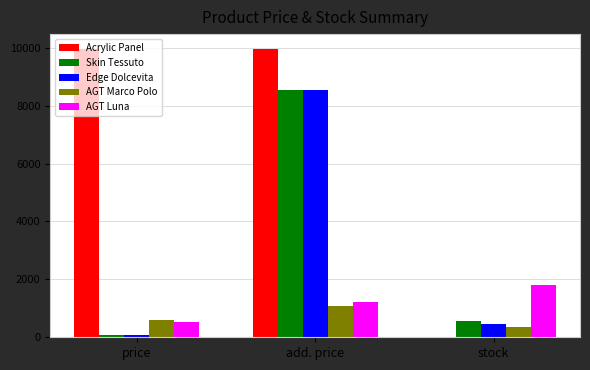

What is the maximum value shown in the chart?

9975.0